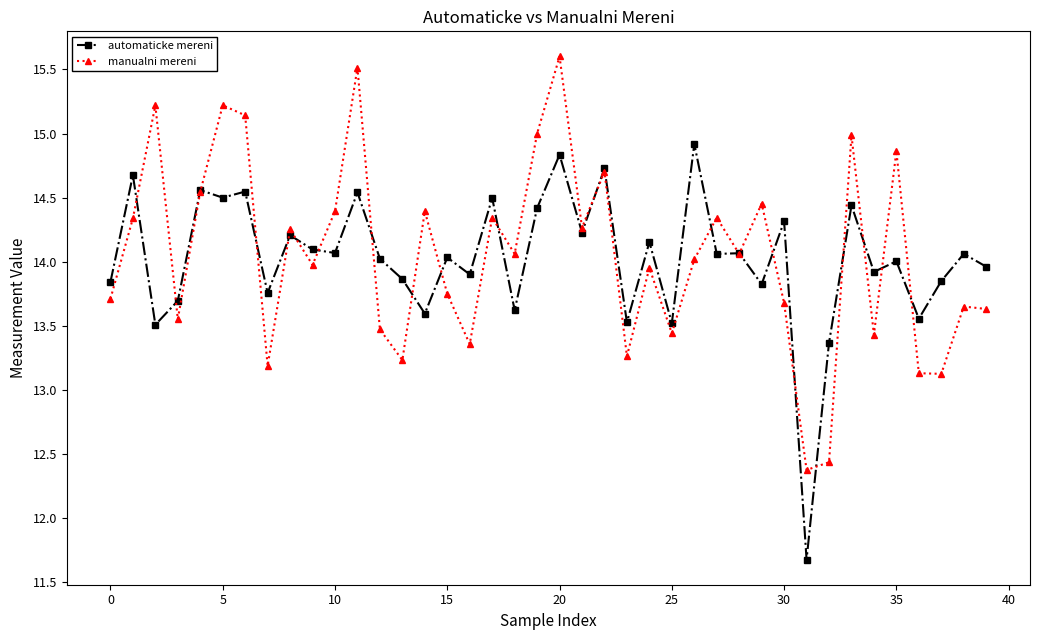

True or false: manualni mereni has more than 2 points higher than both neighbors.

True